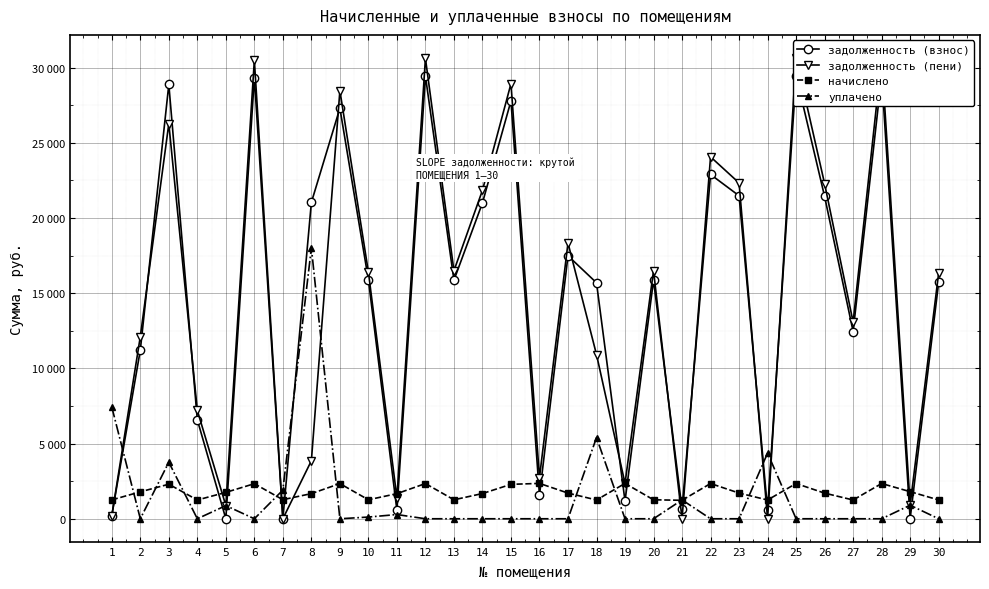

How many positive values does the задолженность (пени) series have?

27